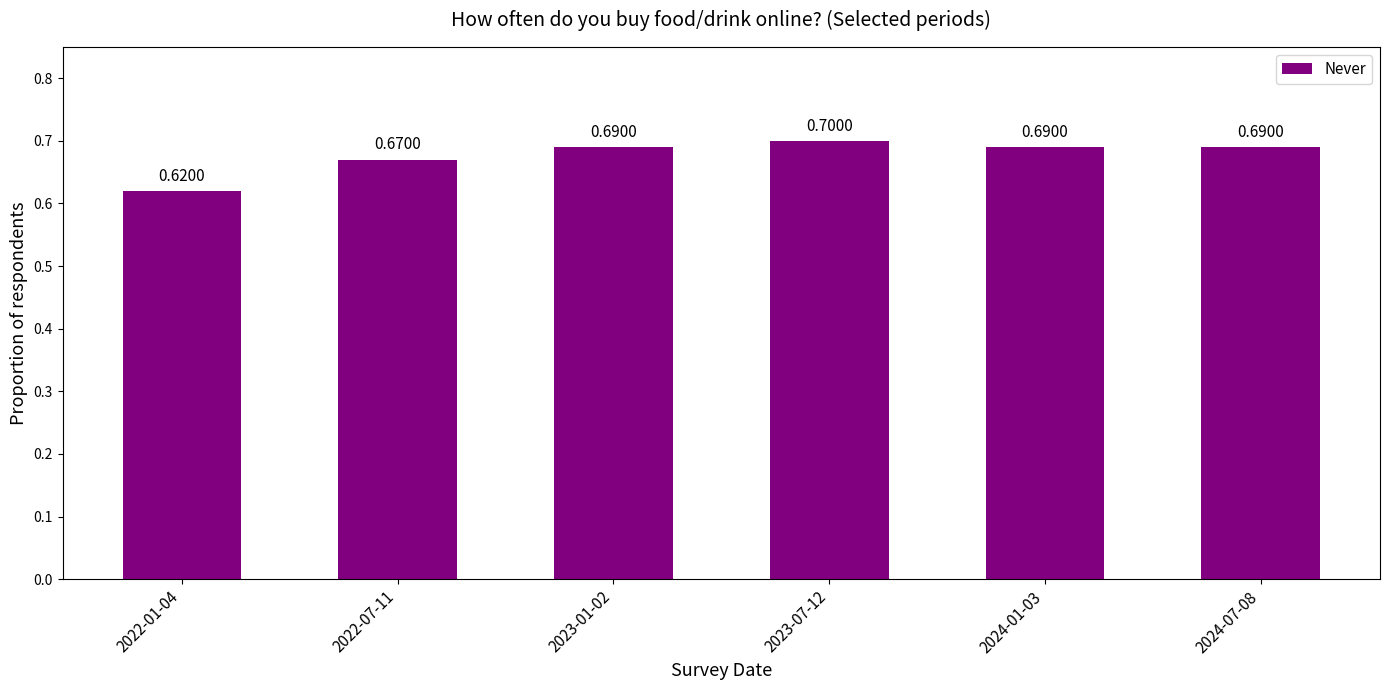

Are the bars grouped side by side (vs. stacked)?

No